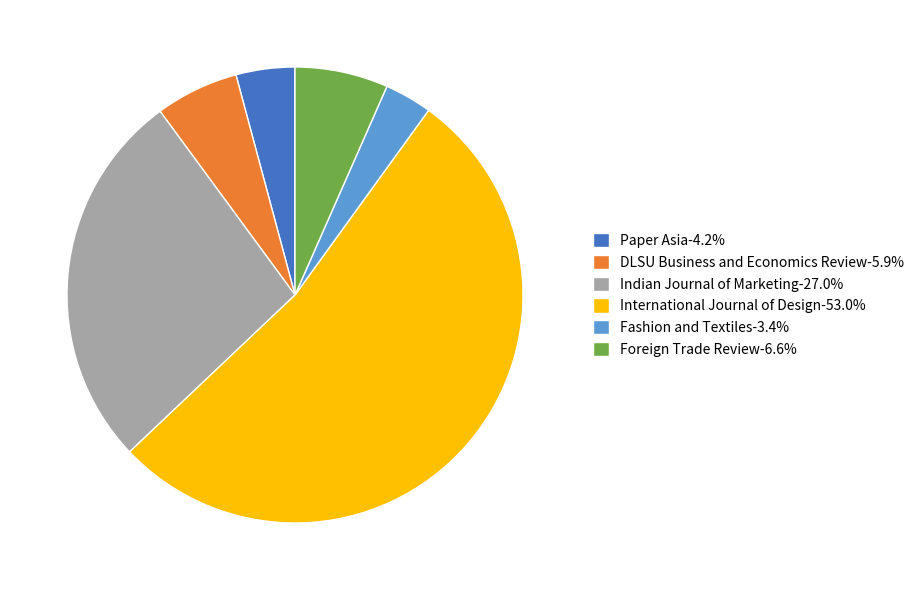

Combined, do Paper Asia and DLSU Business and Economics Review account for over 50%?

No